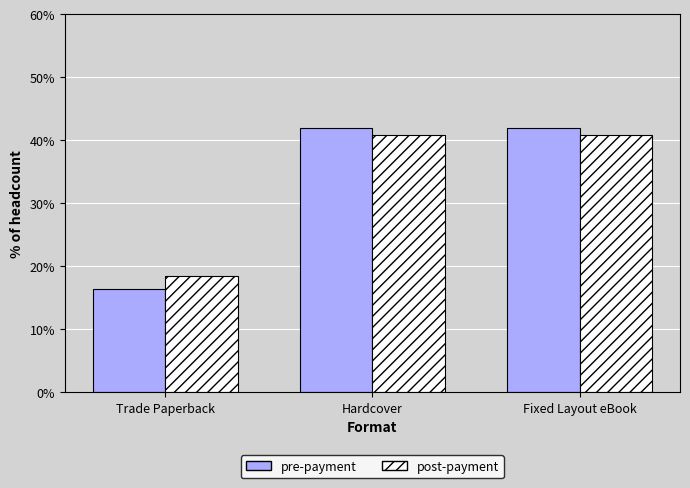

What is the average value of the pre-payment series?

33.3